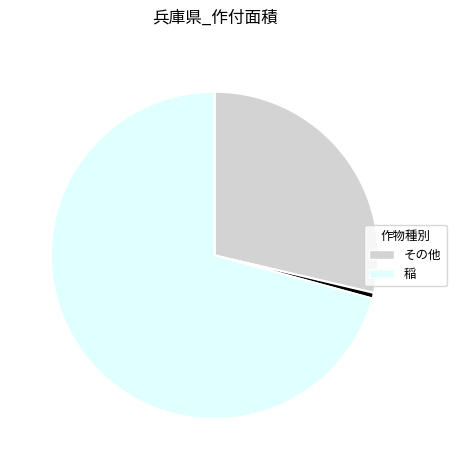

Does any single category account for the majority?

Yes